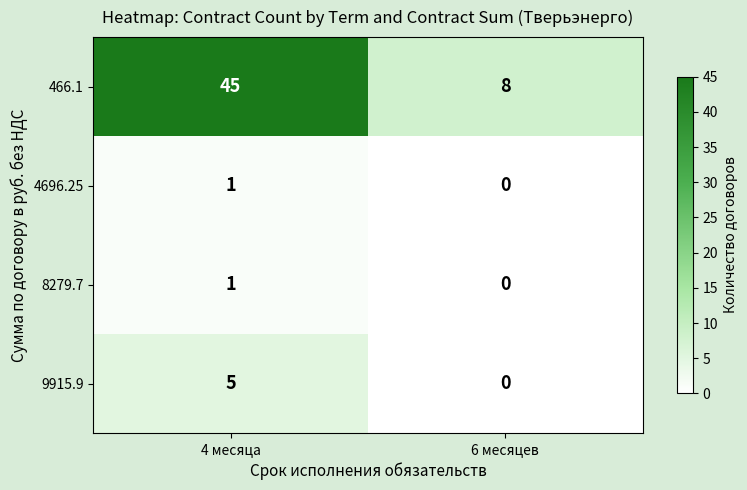

List the labels in order of 466.1 value, largest first.

4 месяца, 6 месяцев